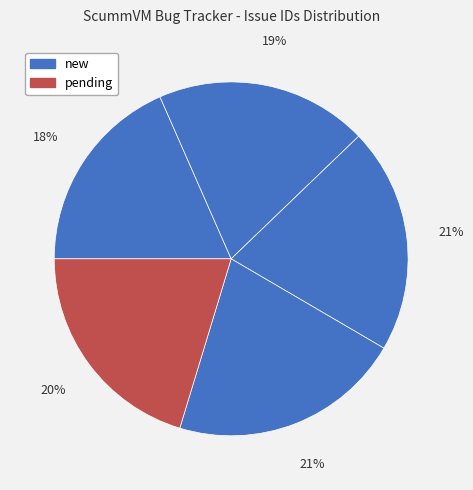

How many segments does this pie chart have?

5